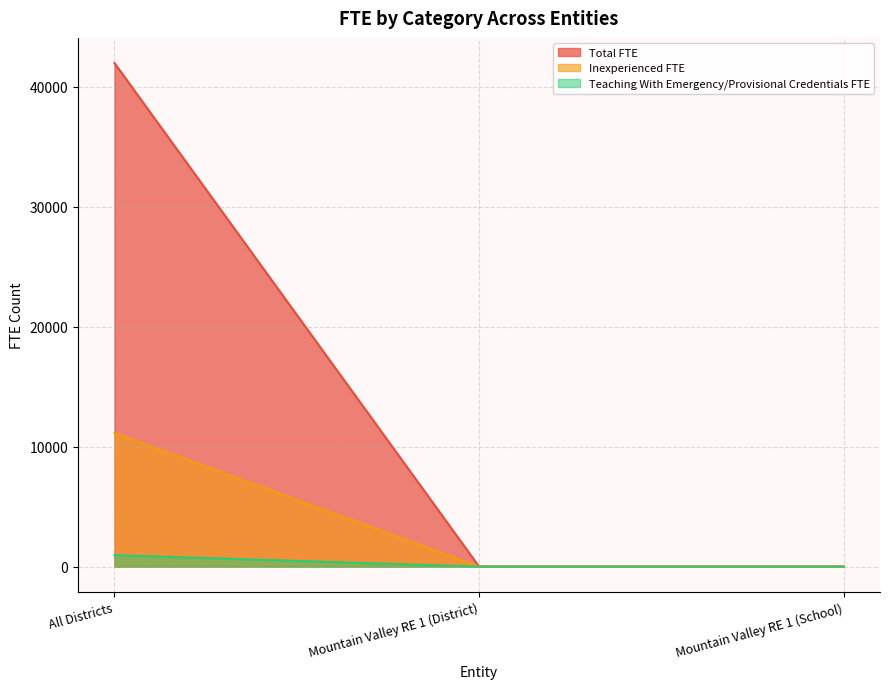

Rank the series at Mountain Valley RE 1 (School) from highest to lowest value.

Total FTE, Inexperienced FTE, Teaching With Emergency/Provisional Credentials FTE